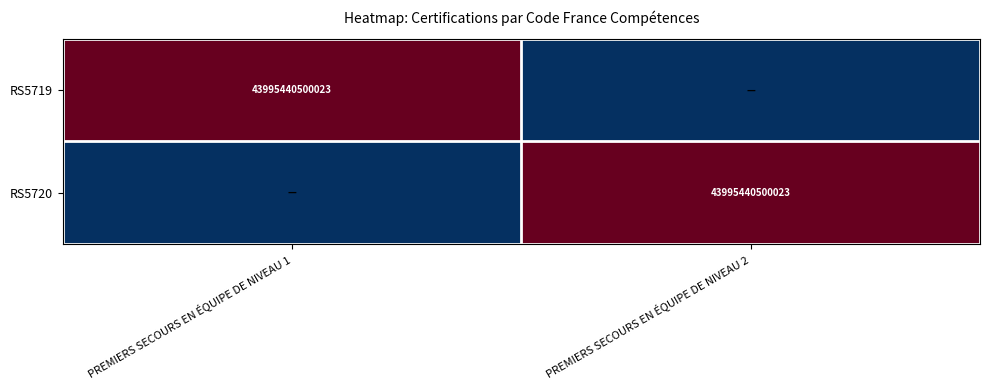

What is the total value across all series at PREMIERS SECOURS EN ÉQUIPE DE NIVEAU 1?

1